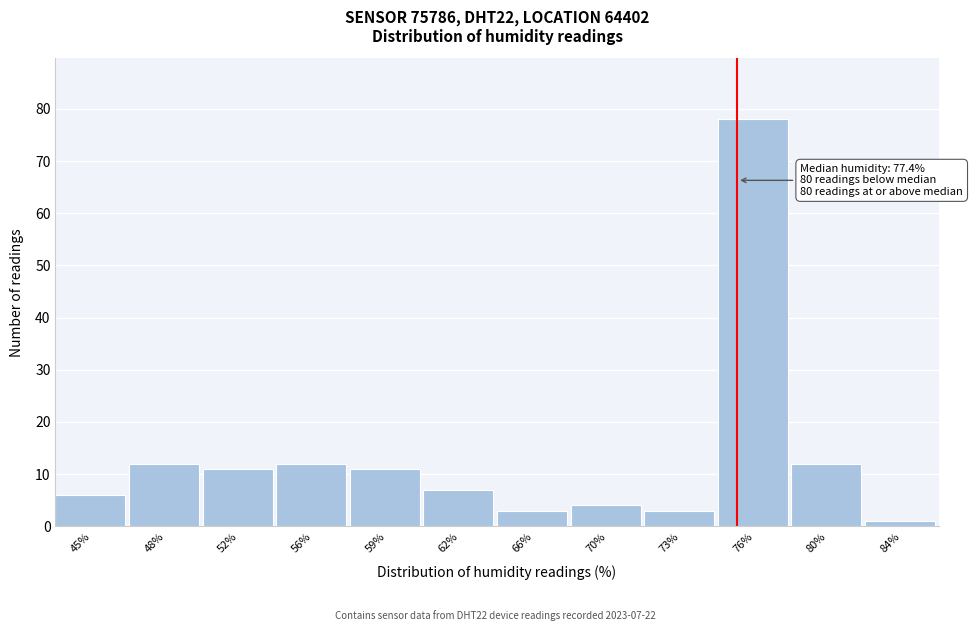

Reading right to left, transcribe all the data shown in this chart.

84%=1	80%=12	76%=78	73%=3	70%=4	66%=3	62%=7	59%=11	56%=12	52%=11	48%=12	45%=6